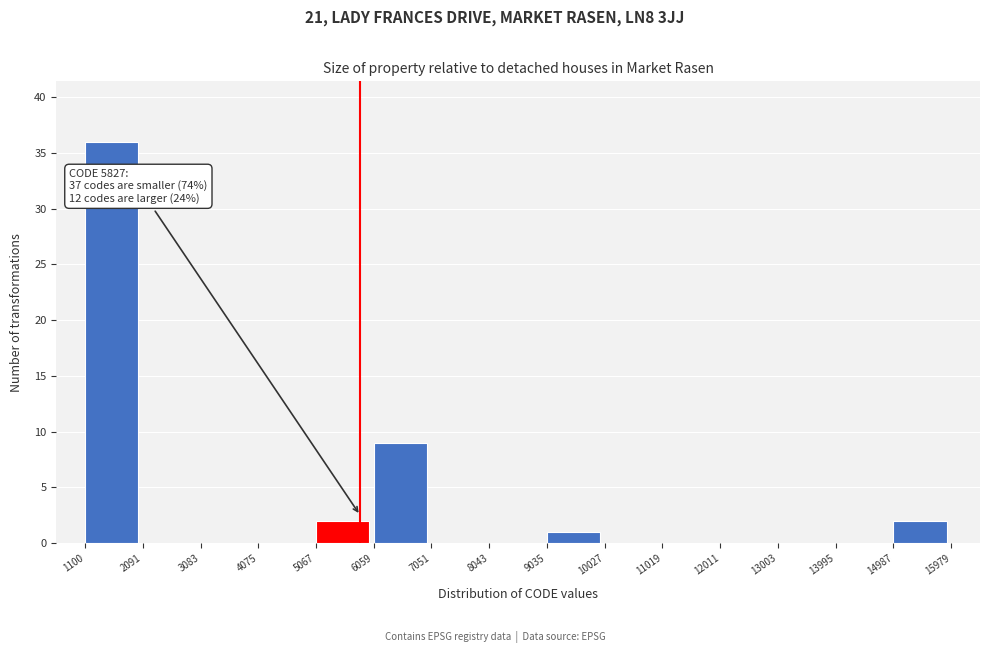

Which range on the x-axis has the tallest bar?

1100 to 2091